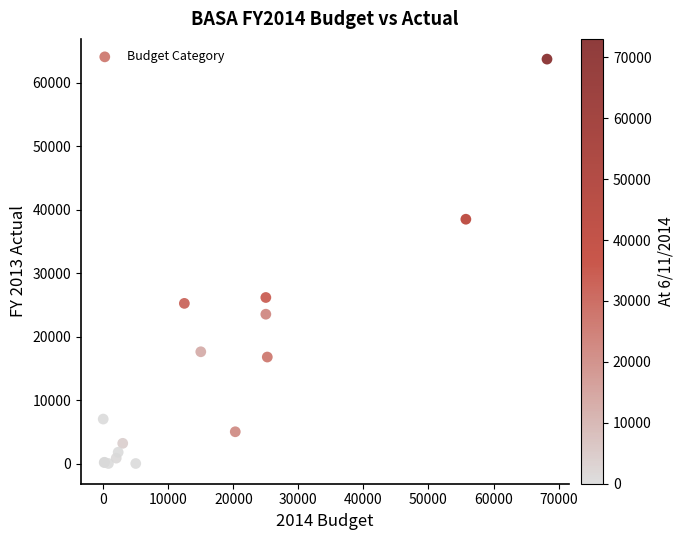

What Y value in the scatter plot is closest to 31849?

26150.0